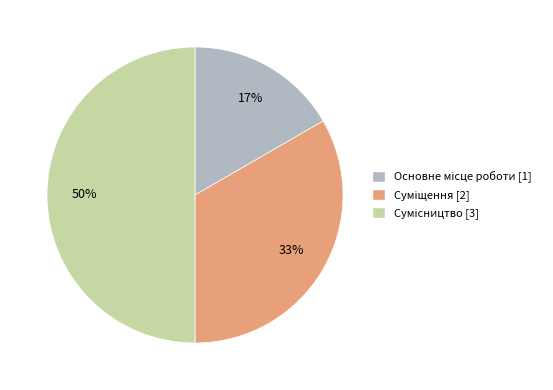

To the nearest percent, what is the average slice percentage?

33%